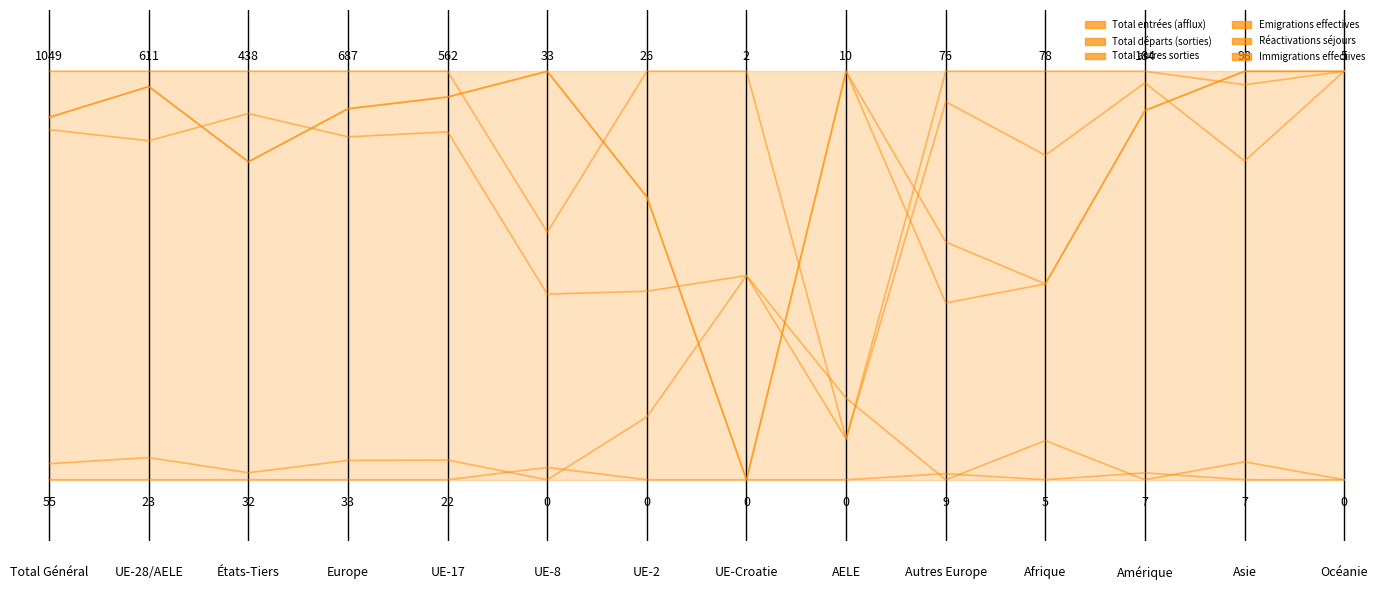

What position from the right is UE-8?

9